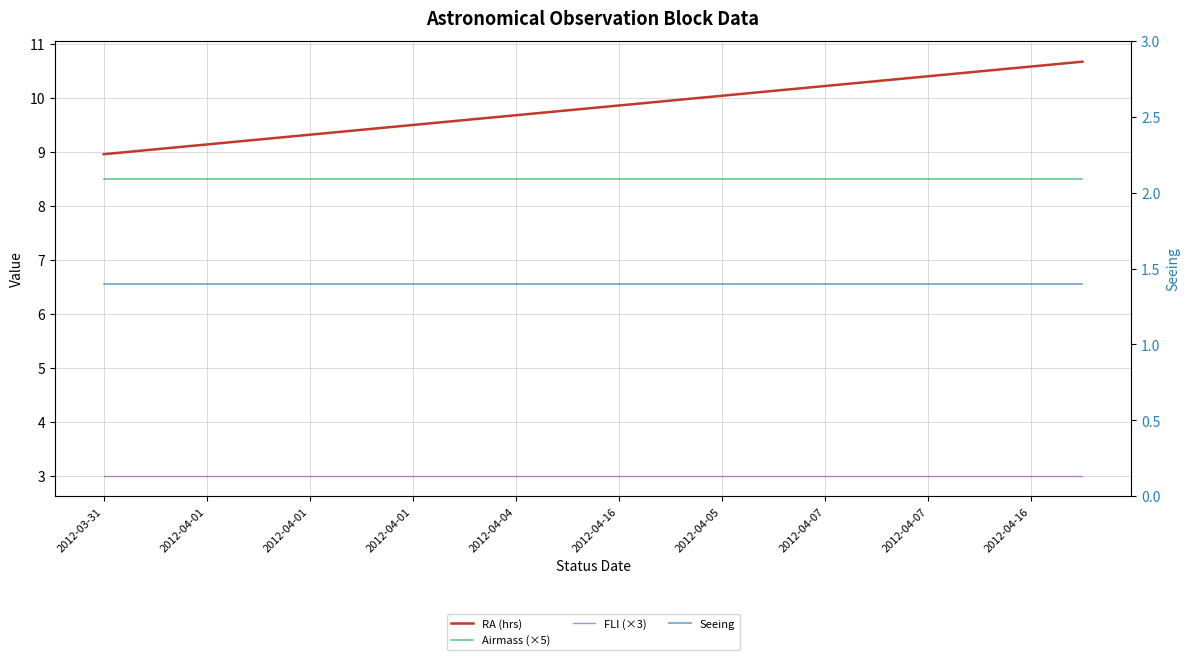

True or false: FLI (×3) and Airmass (×5) intersect in this chart.

False